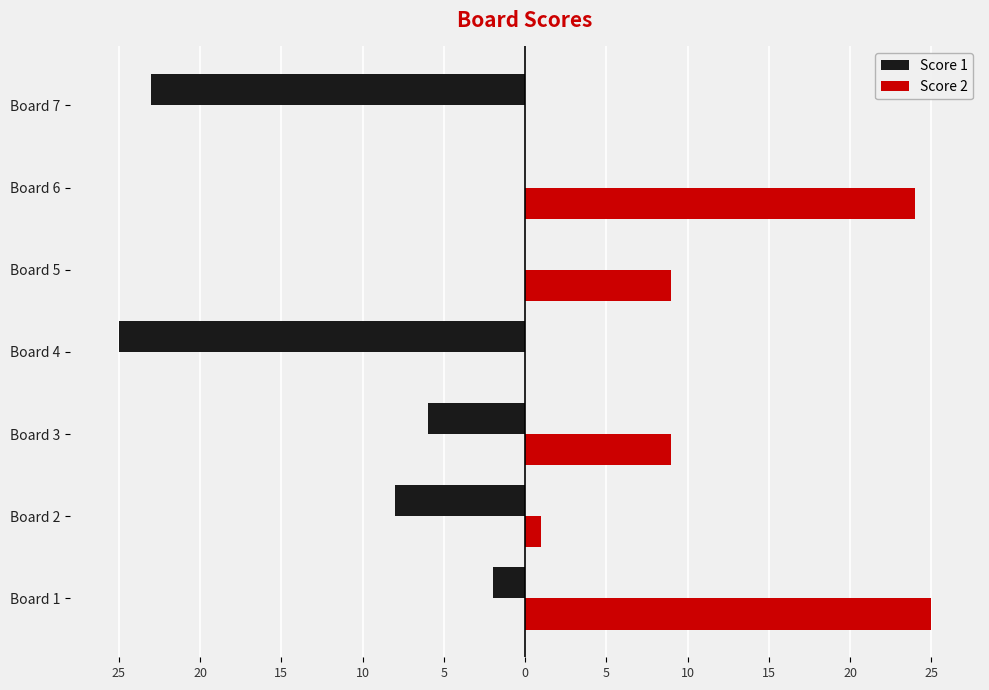

What are all the series names shown in the legend?

Score 1, Score 2